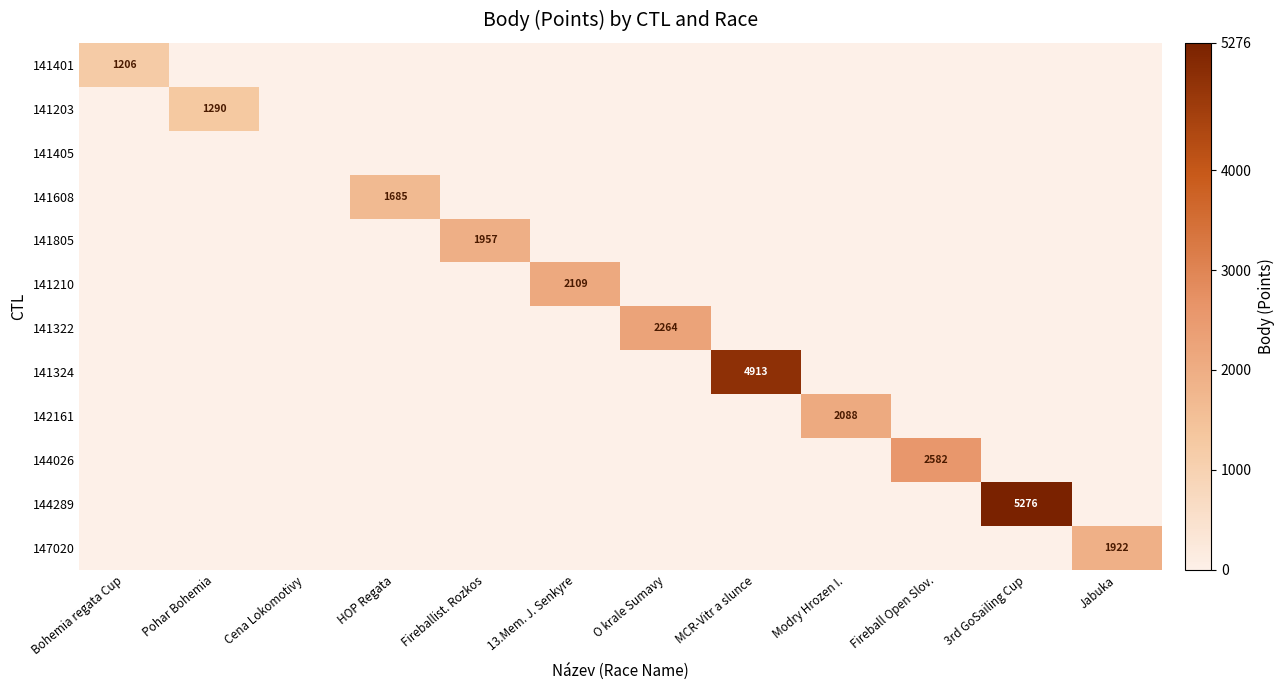

The 141322 series shows 615 at O krale Sumavy. True or false?

False